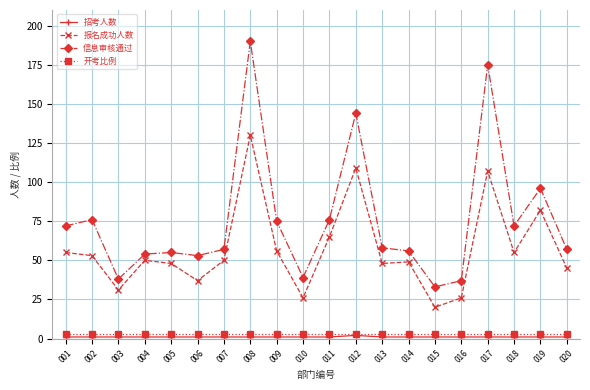

Does the chart display data point markers on the line(s)?

Yes